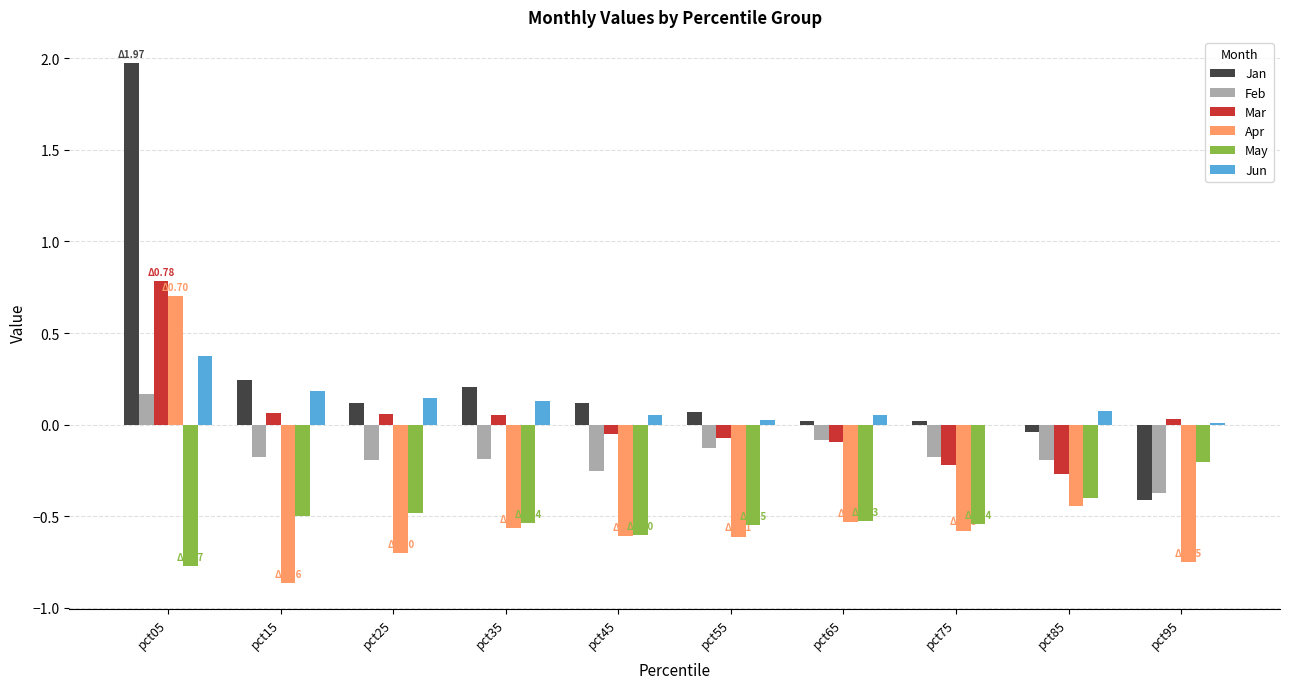

What is the sum of all Mar values?

0.3